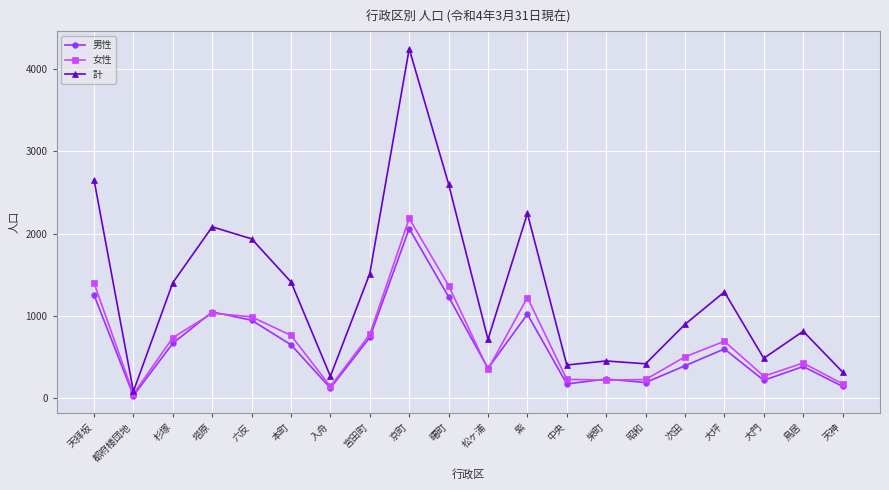

What is the highest value of the 男性 series?

2062